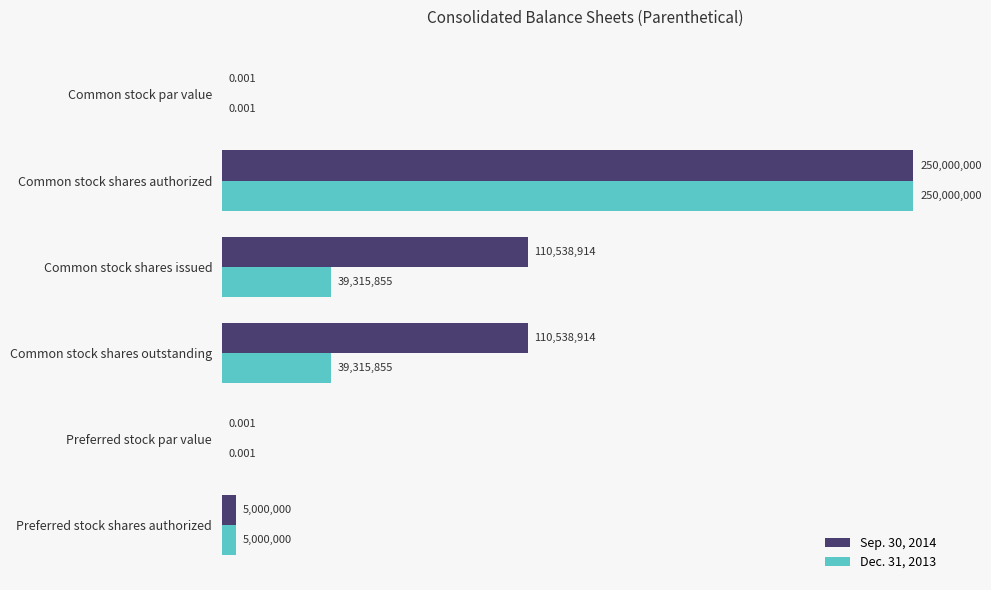

Which category has the highest value in the Sep. 30, 2014 series?

Common stock shares authorized